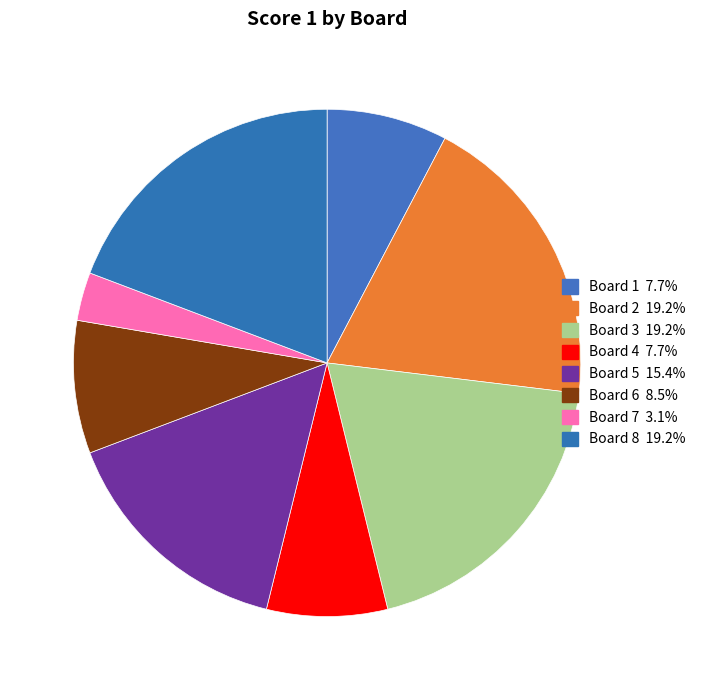

How many slices are in this pie chart?

8